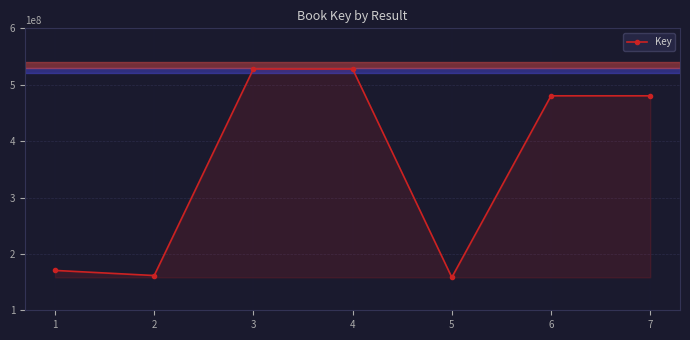

The value at 2 is 161623385. True or false?

True